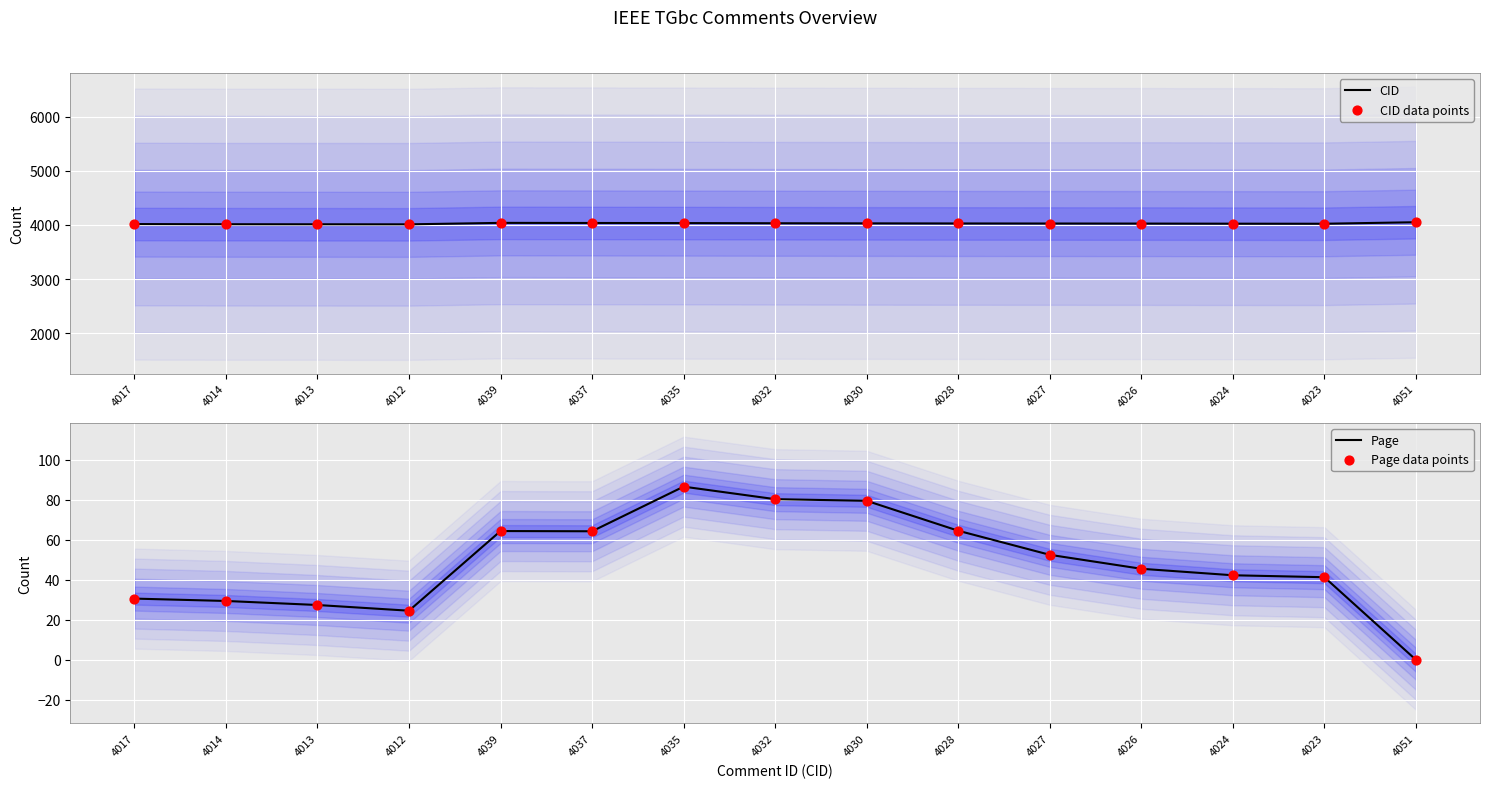

Is it true that CID equals 6963 at 4023?

False